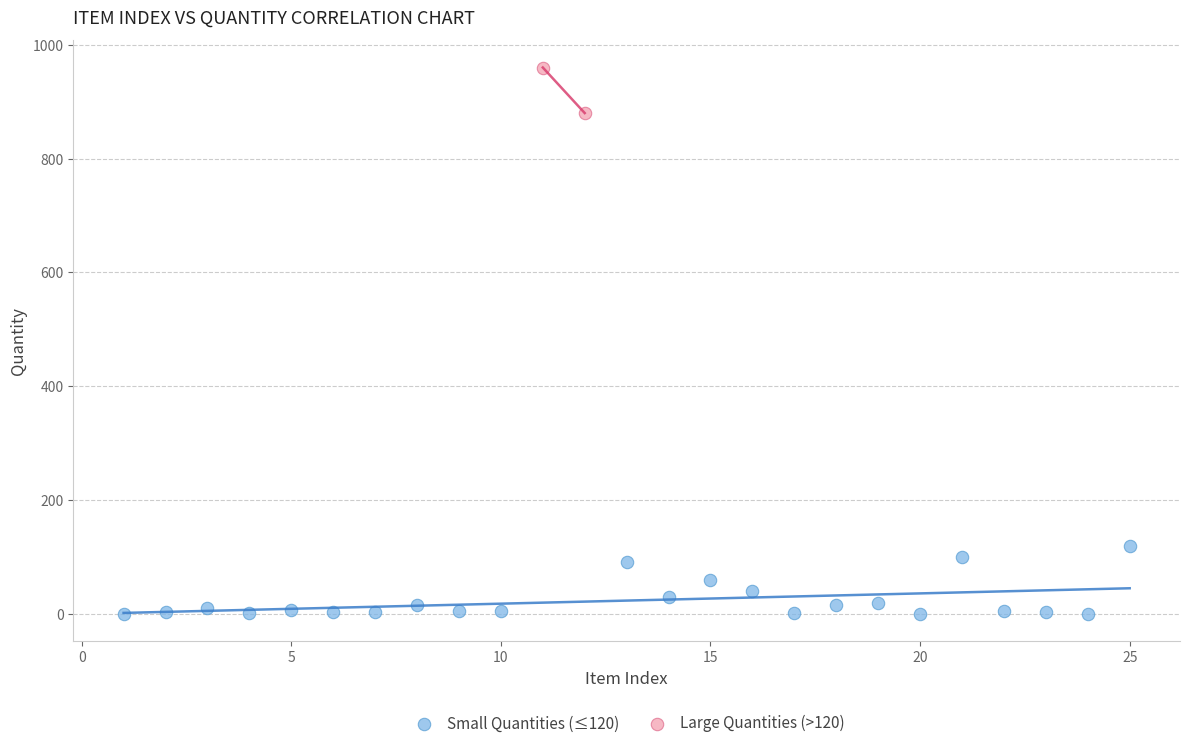

Which series has the largest Y range (max minus min)?

Small Quantities (≤120)